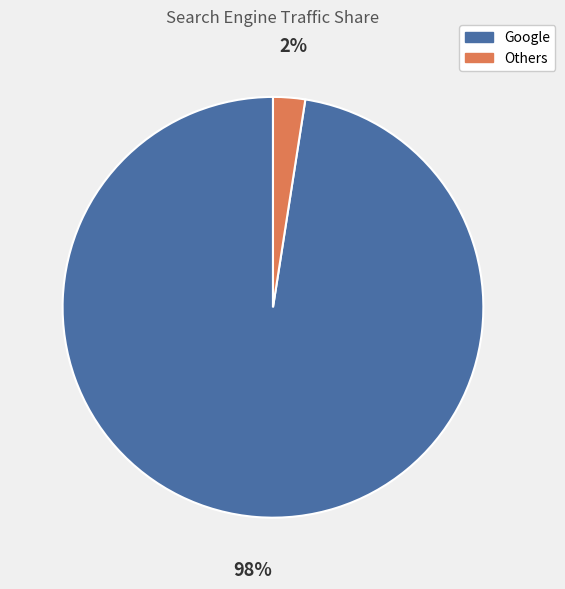

Is there a majority slice in this chart?

Yes